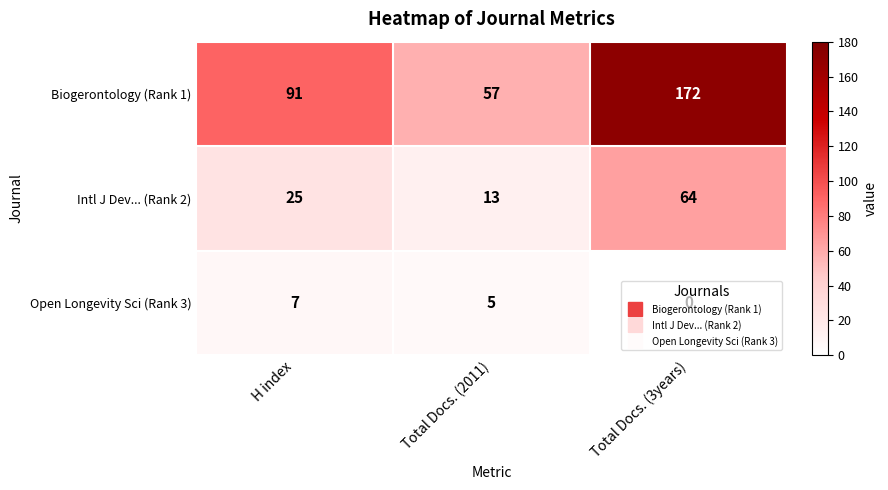

At which category is the sum across all series the highest?

Total Docs. (3years)